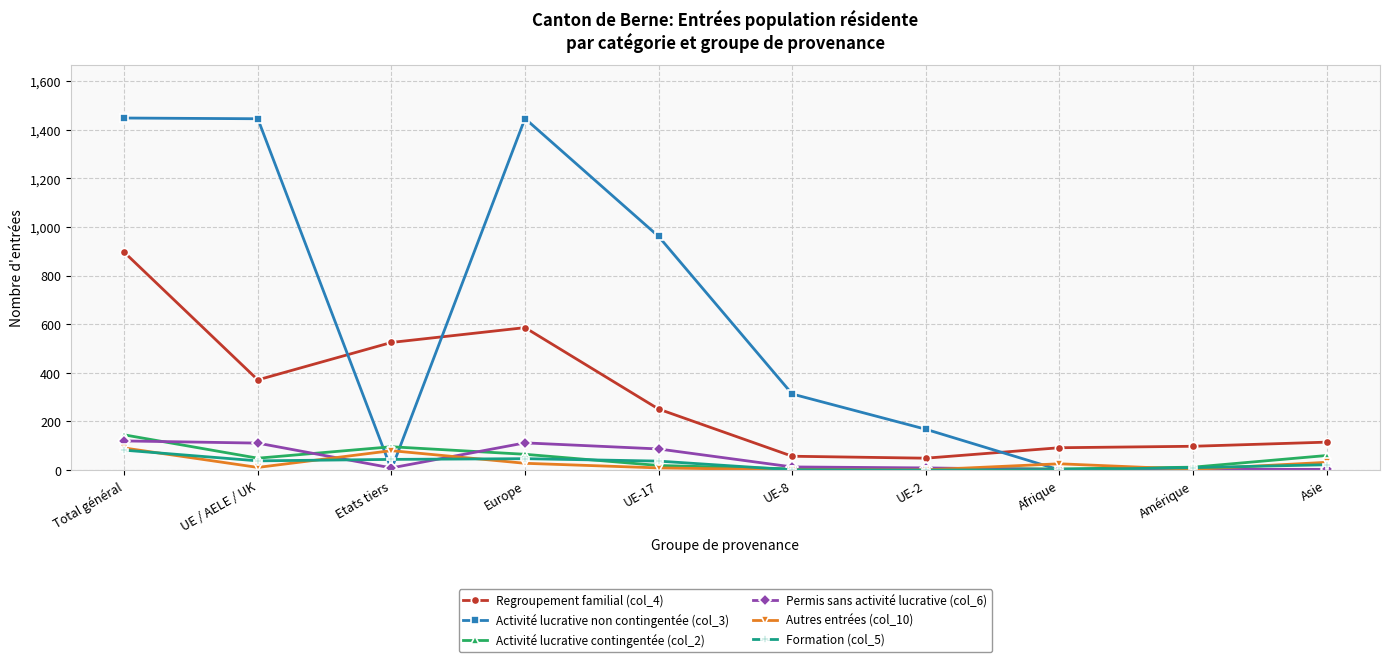

What is the greatest value displayed?

1448